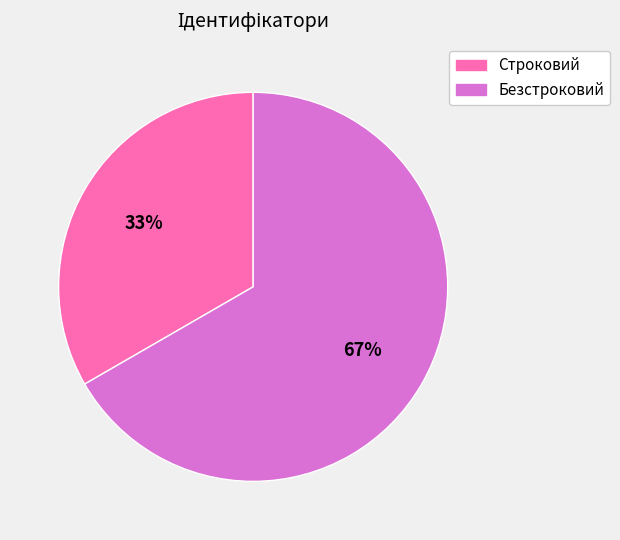

To the nearest percent, what portion does Безстроковий represent?

67%